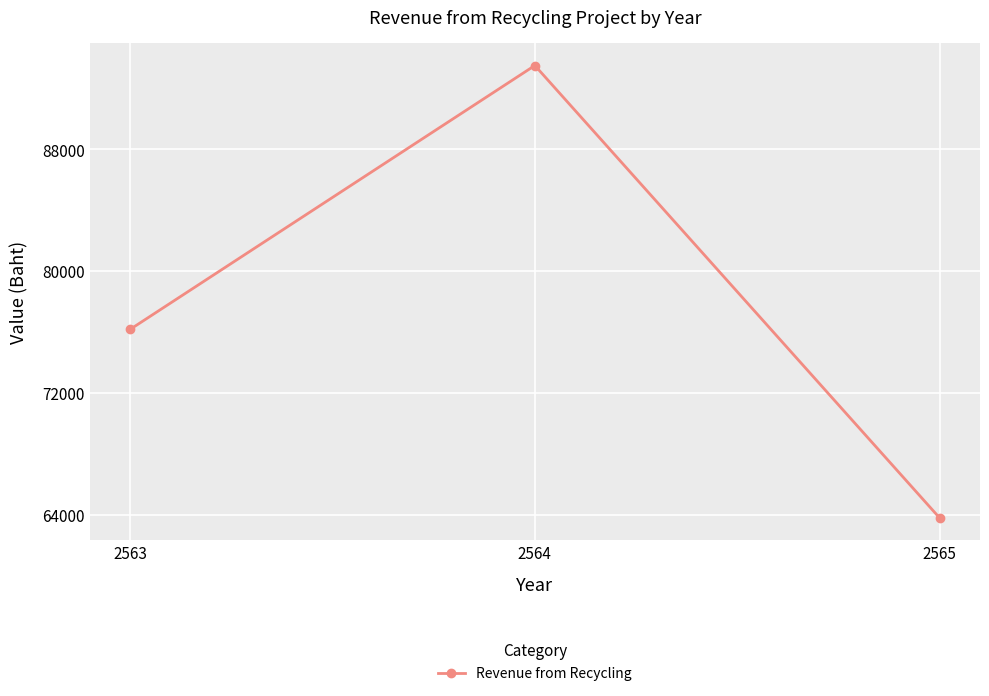

How many lines are shown in the chart?

1